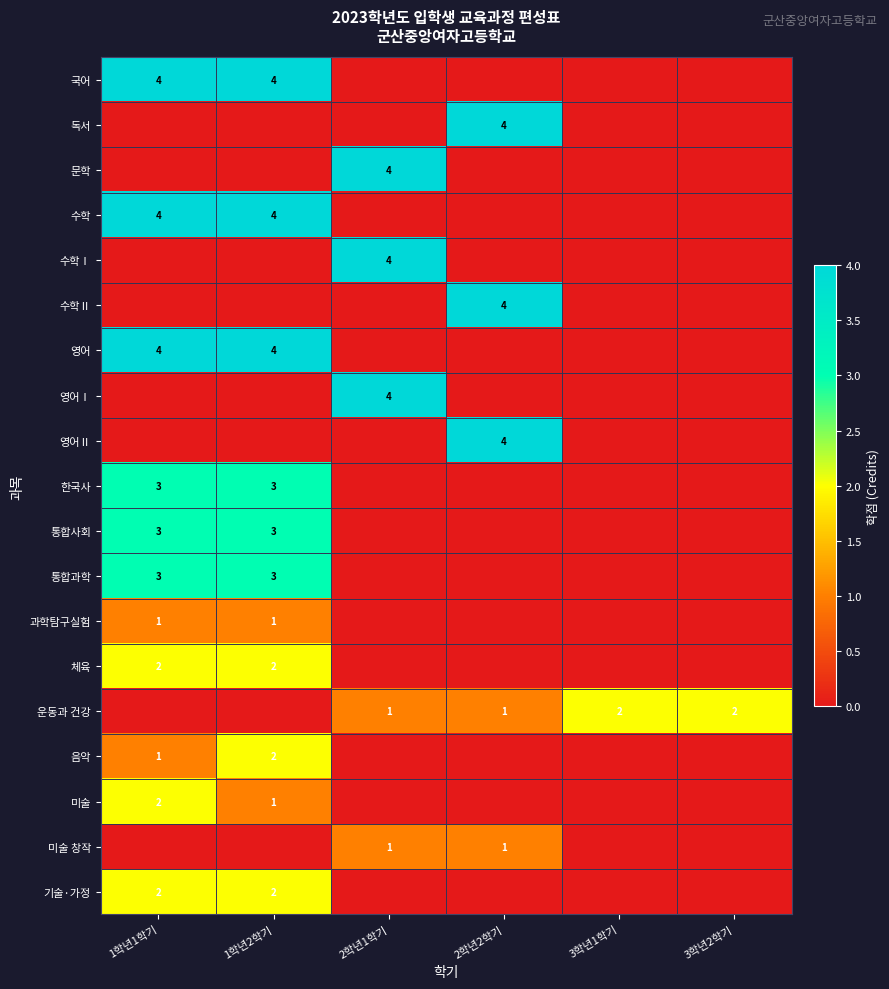

Which series has the widest spread of values?

국어